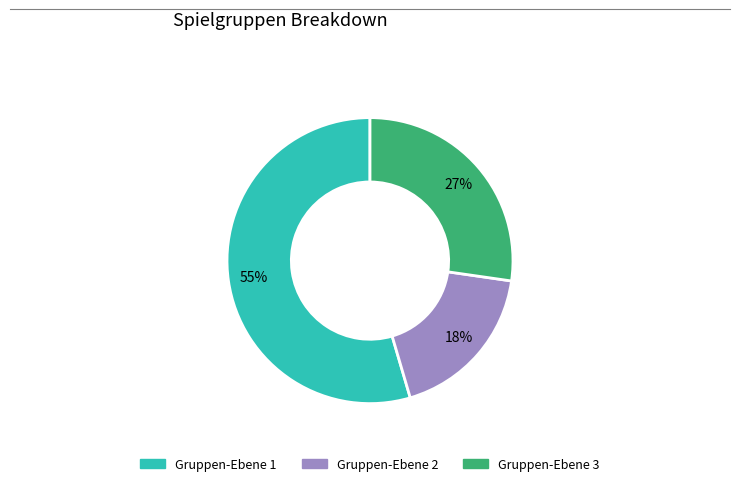

To the nearest percent, what is the average slice percentage?

33%